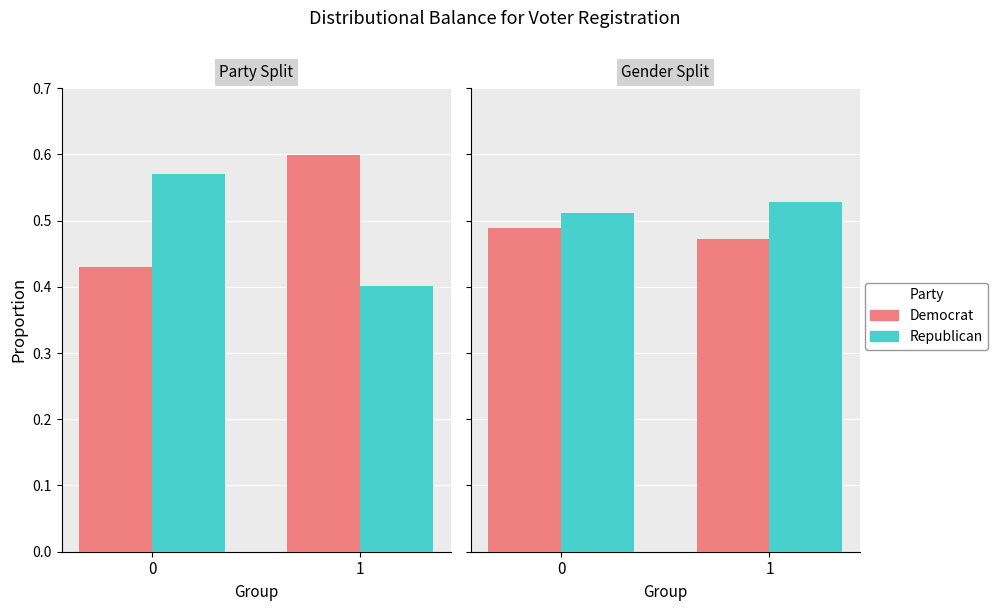

Count the number of categories in the chart.

2